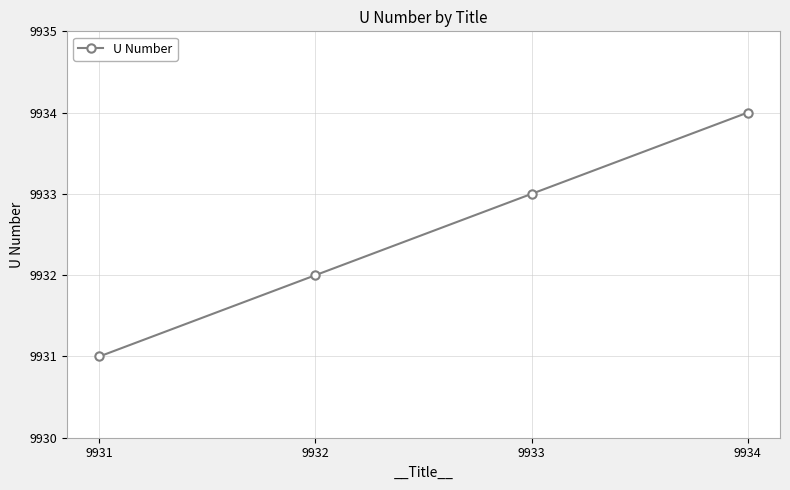

Rank the categories by value from highest to lowest.

9934, 9933, 9932, 9931